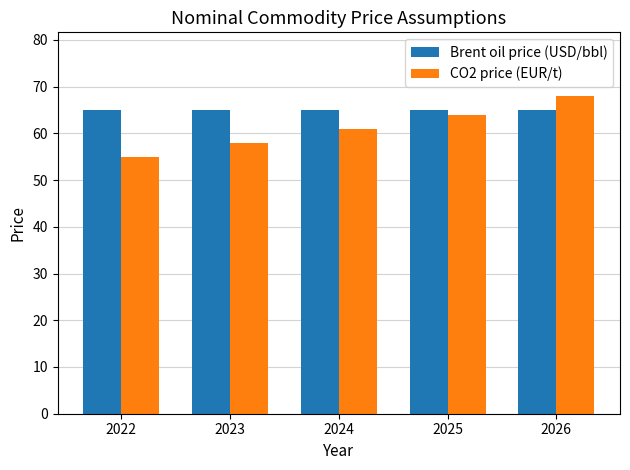

What value does the Brent oil price (USD/bbl) series have at 2025?

65